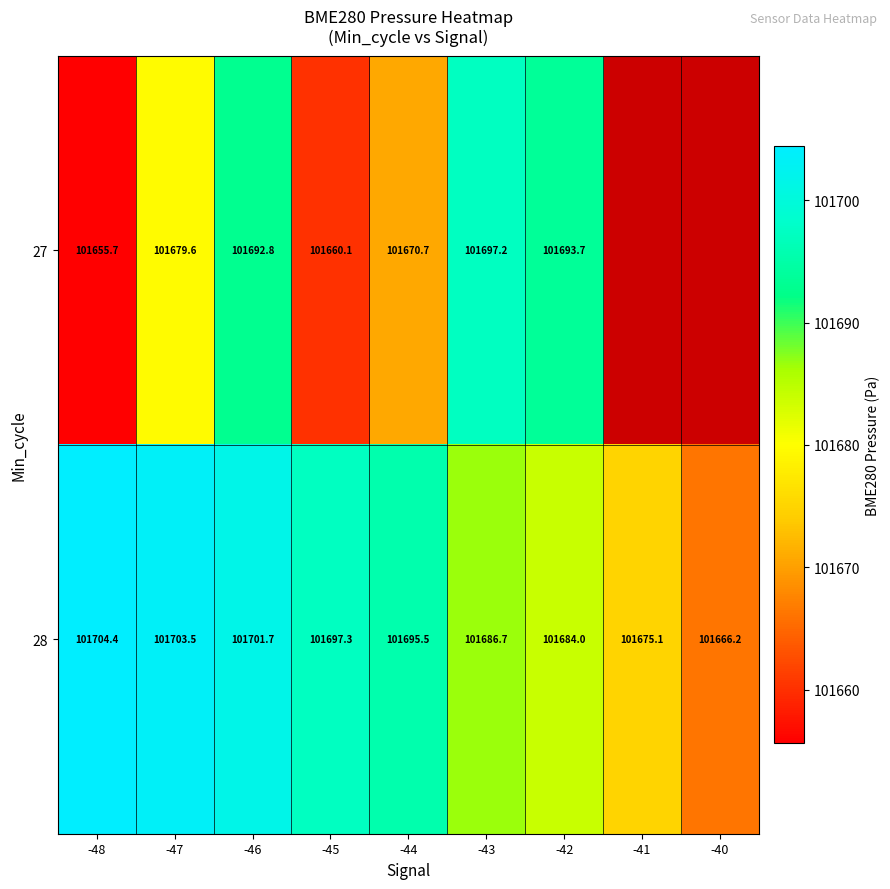

What is the total value across all series at -43?

203383.9